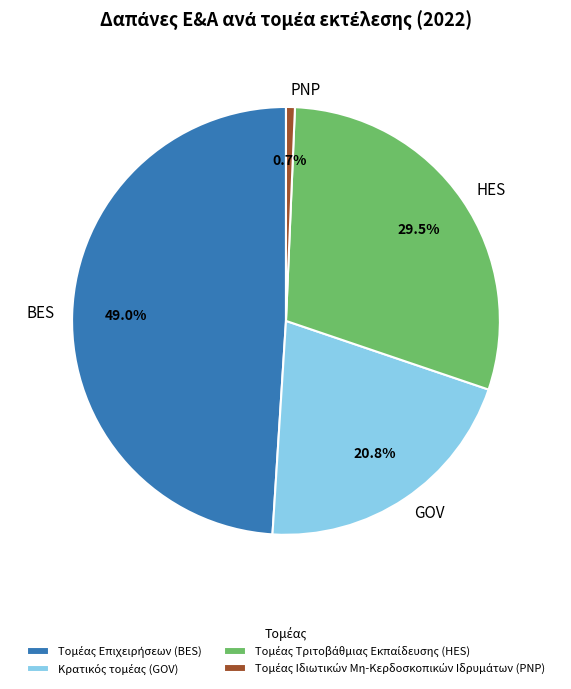

What is the total percentage of GOV and HES?

50.3%